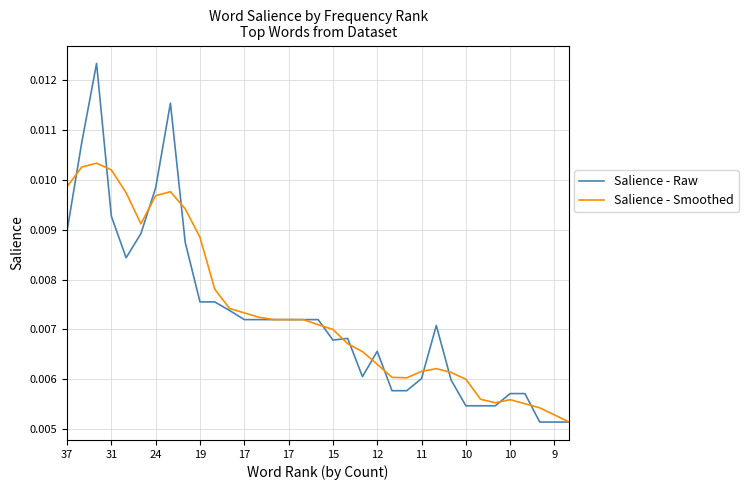

True or false: Salience - Raw and Salience - Smoothed cross at least once.

True